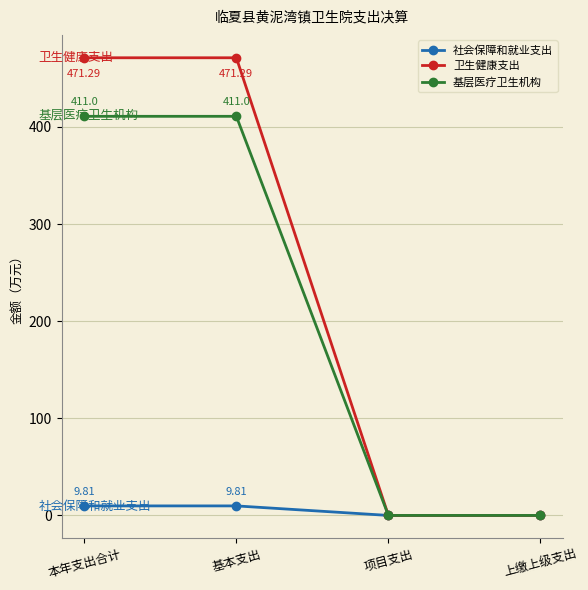

Rank the series at 本年支出合计 from highest to lowest value.

卫生健康支出, 基层医疗卫生机构, 社会保障和就业支出